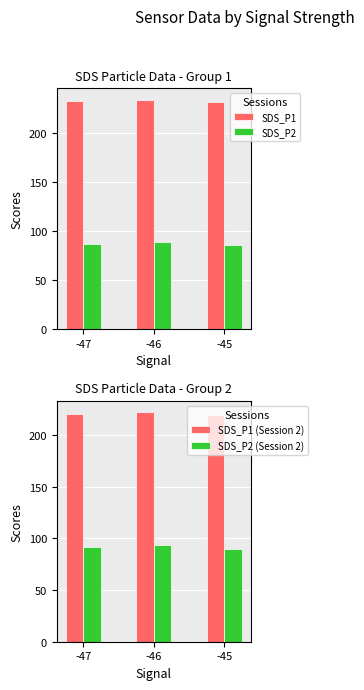

Where is SDS_P1 (Session 2) nearest to the value 220?

-45